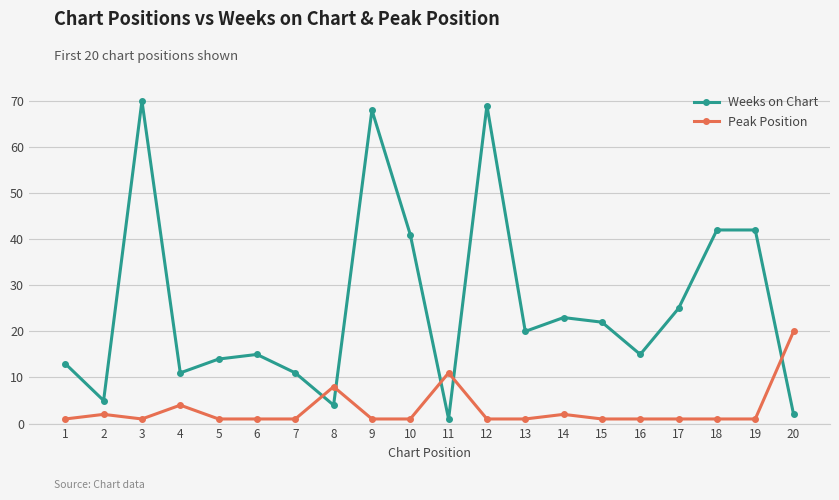

The value of Peak Position at 1 is 1. True or false?

True